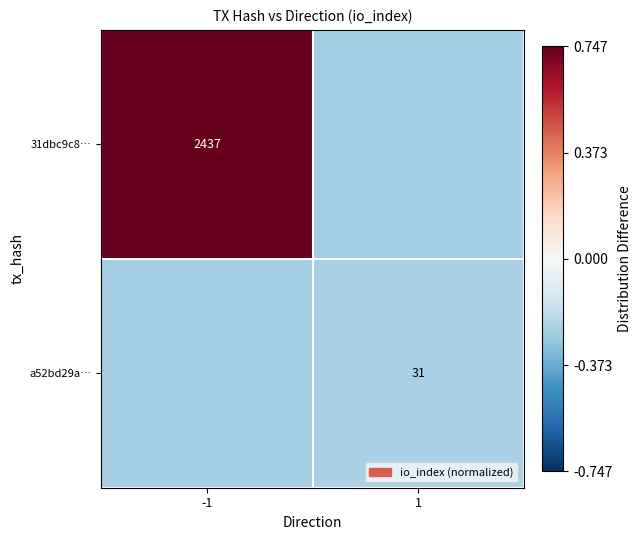

Which has a higher value, -1 or 1?

-1